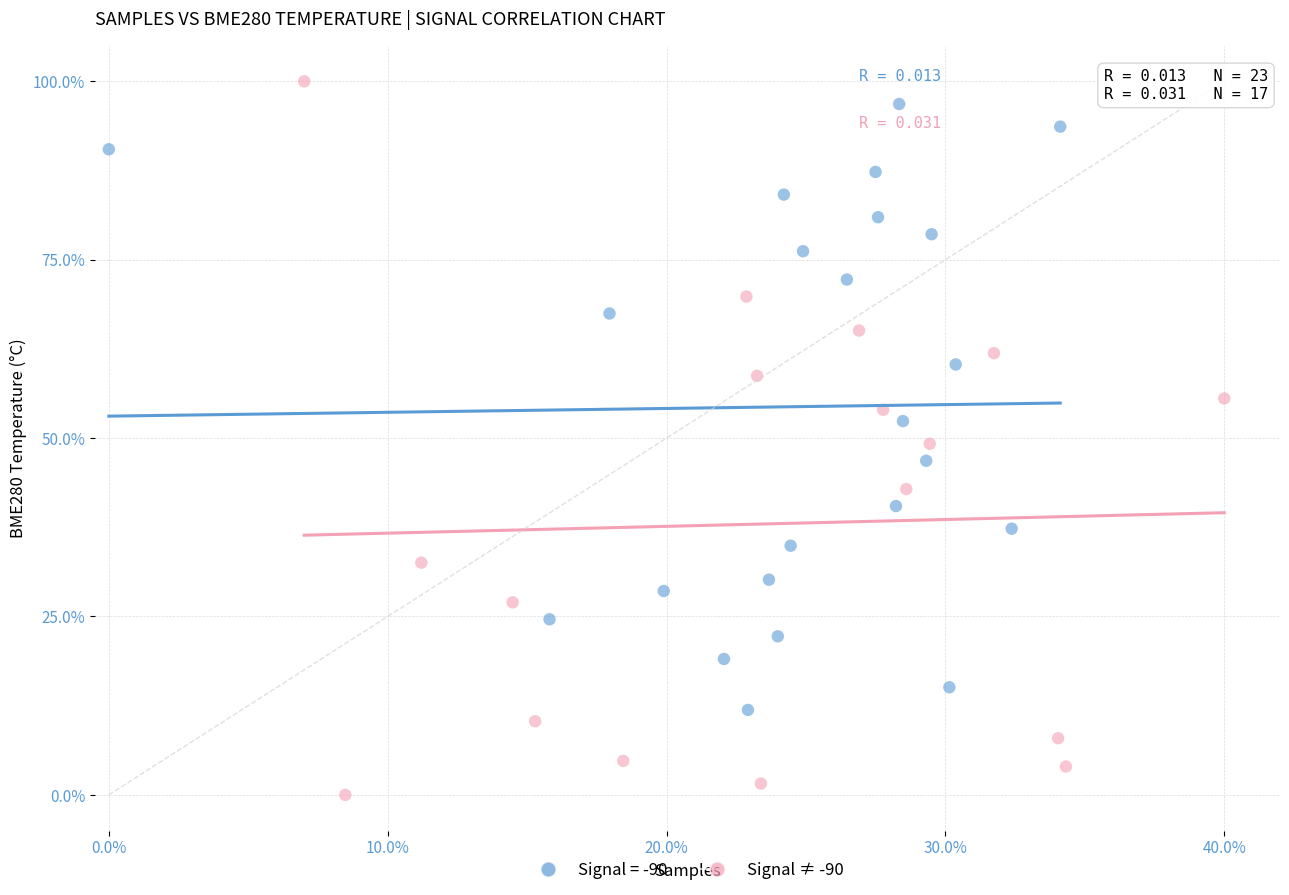

Which series has the largest Y range (max minus min)?

Signal ≠ -90